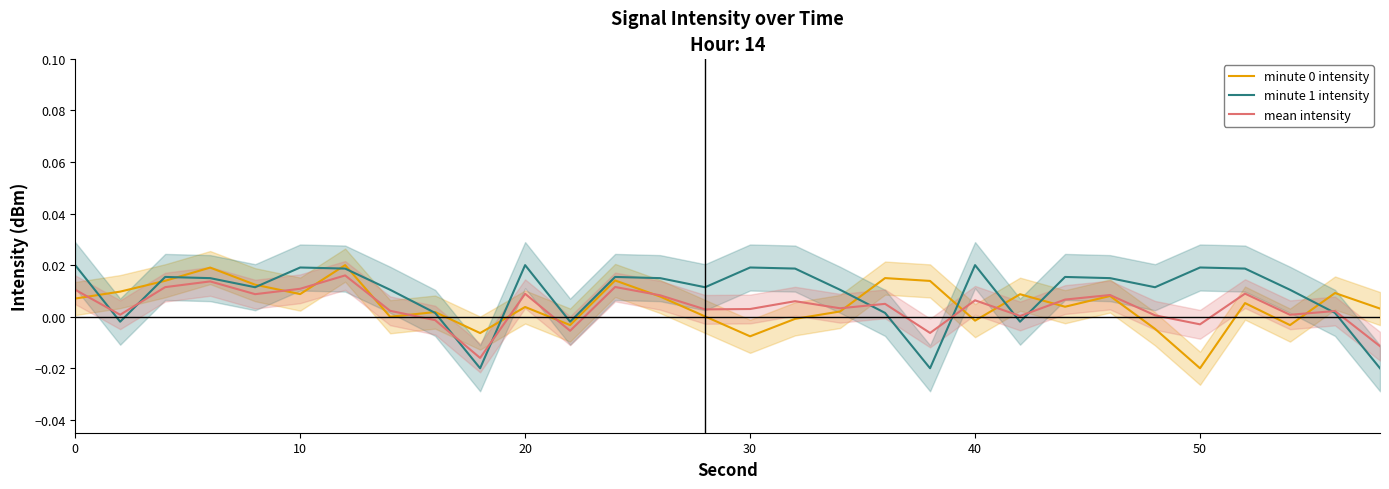

How many interior local peaks does the minute 1 intensity series have?

8